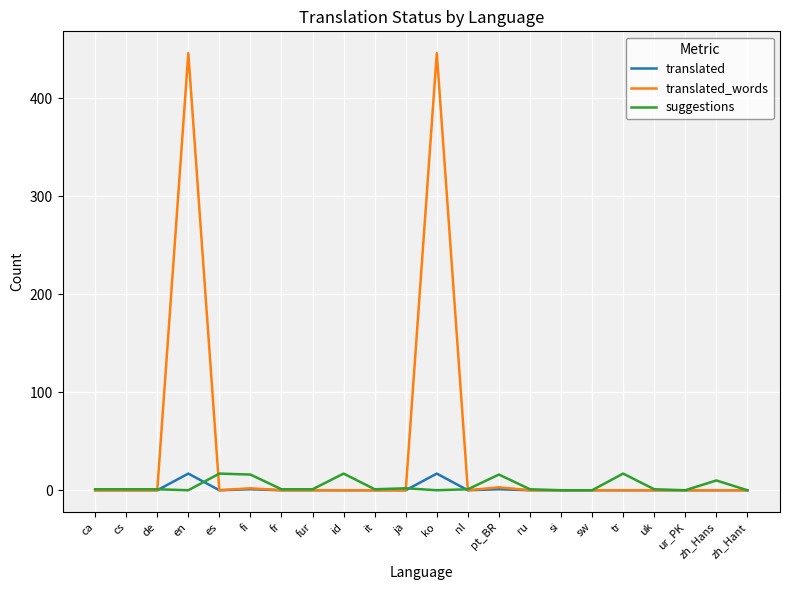

What is the maximum value shown in the chart?

446